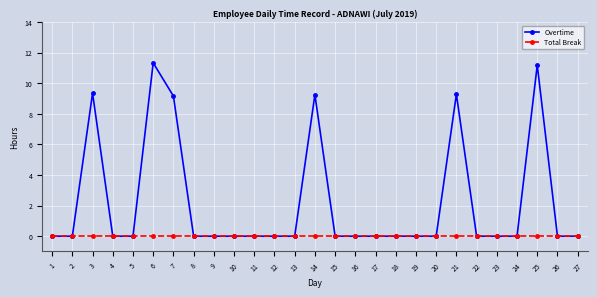

At how many categories does at least one series exceed 7?

6